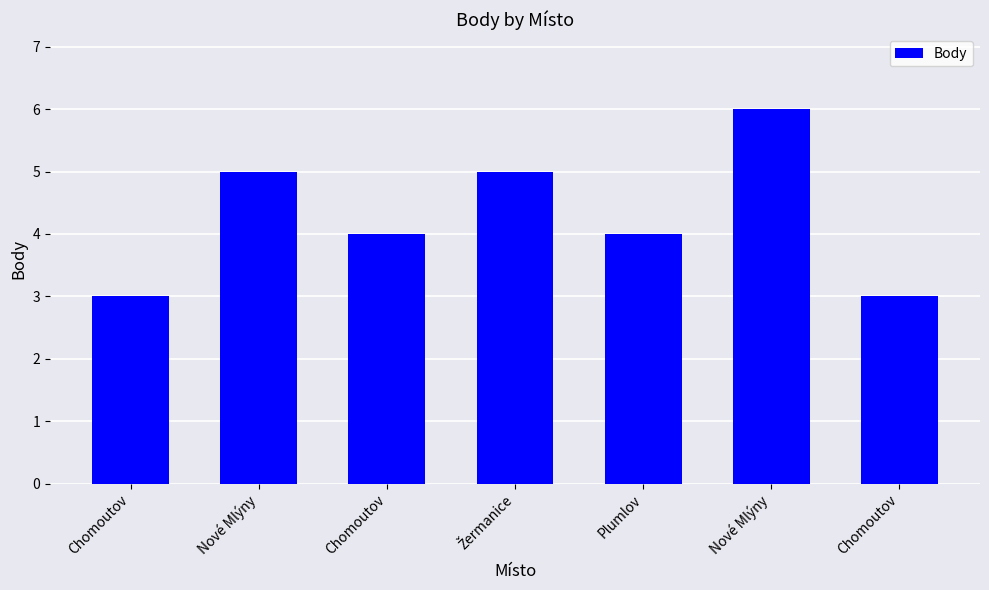

Does the chart contain any negative values?

No